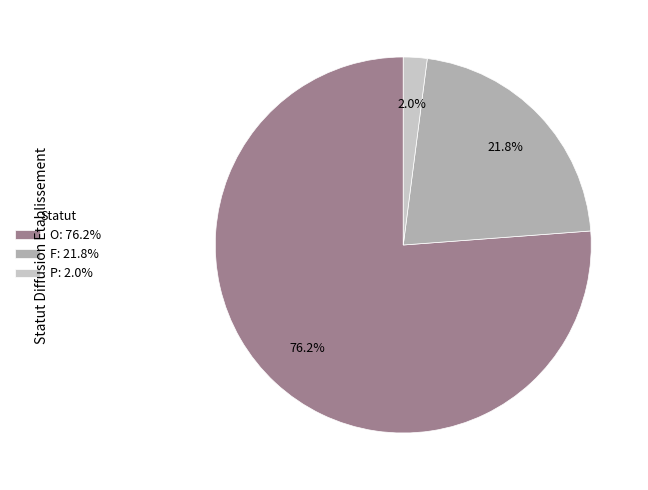

Which category accounts for the majority?

O: 76.2%